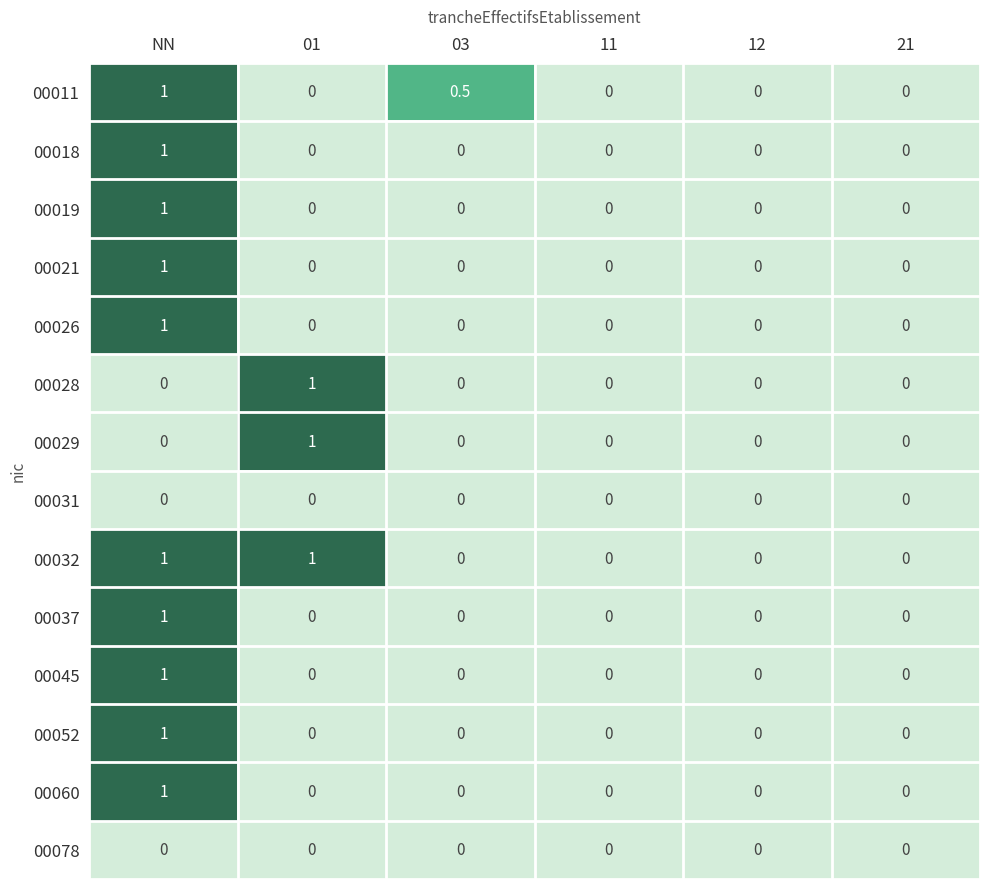

What is the highest value of the 00021 series?

1.0